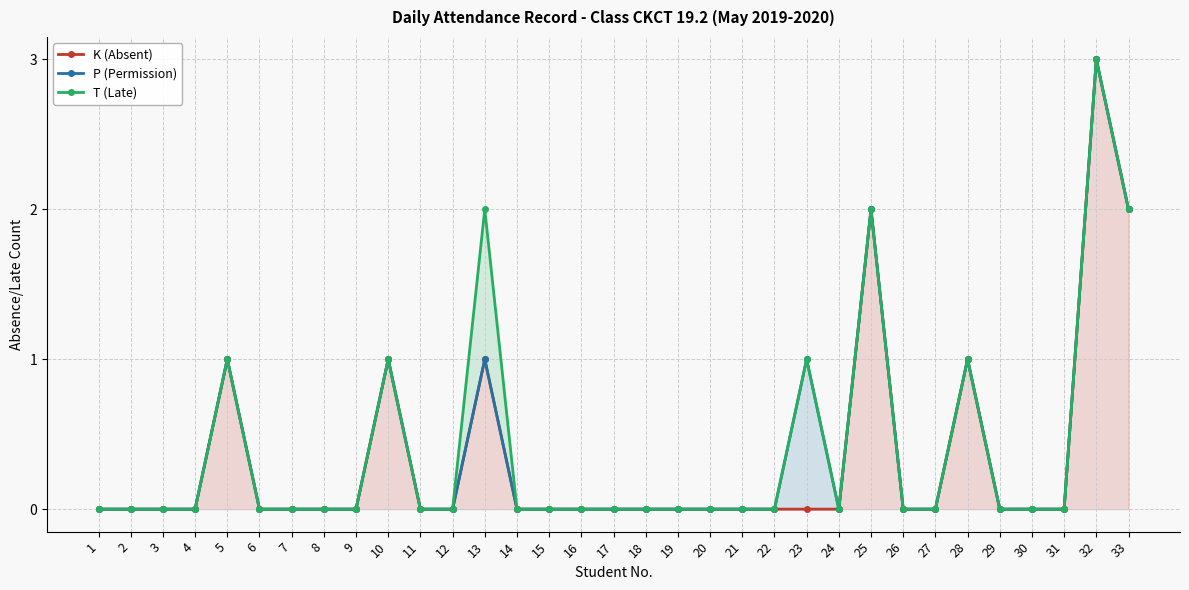

Reading left to right, what are all the values shown in this chart?

K (Absent): 1=0	2=0	3=0	4=0	5=1	6=0	7=0	8=0	9=0	10=1	11=0	12=0	13=1	14=0	15=0	16=0	17=0	18=0	19=0	20=0	21=0	22=0	23=0	24=0	25=2	26=0	27=0	28=1	29=0	30=0	31=0	32=3	33=2
P (Permission): 1=0	2=0	3=0	4=0	5=1	6=0	7=0	8=0	9=0	10=1	11=0	12=0	13=1	14=0	15=0	16=0	17=0	18=0	19=0	20=0	21=0	22=0	23=1	24=0	25=2	26=0	27=0	28=1	29=0	30=0	31=0	32=3	33=2
T (Late): 1=0	2=0	3=0	4=0	5=1	6=0	7=0	8=0	9=0	10=1	11=0	12=0	13=2	14=0	15=0	16=0	17=0	18=0	19=0	20=0	21=0	22=0	23=1	24=0	25=2	26=0	27=0	28=1	29=0	30=0	31=0	32=3	33=2